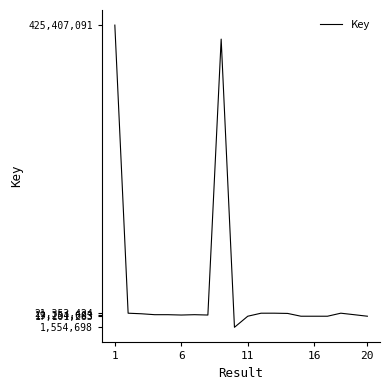

What is the difference between the maximum and minimum values?

423852393